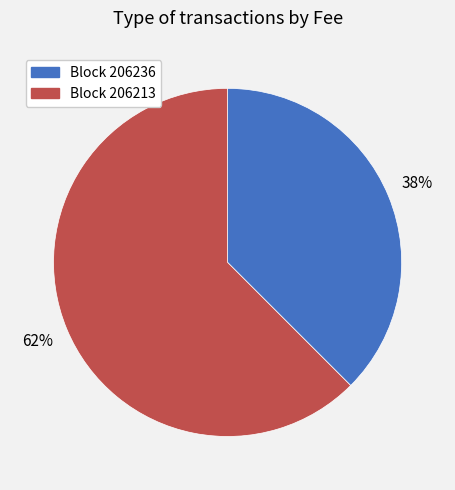

True or false: Block 206213 accounts for 73% of the total.

False